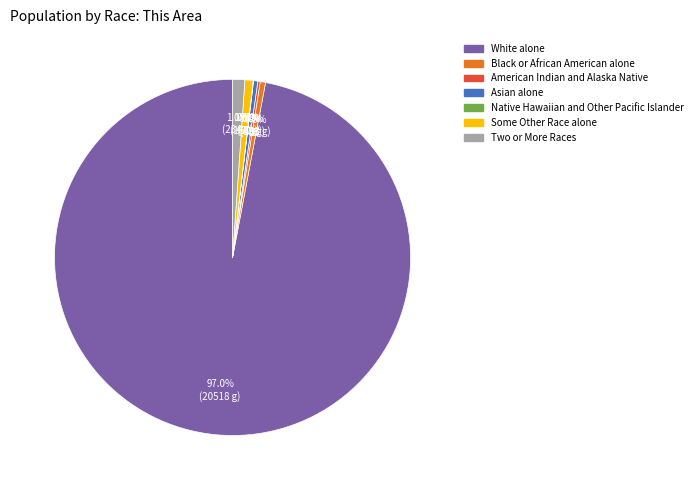

To the nearest percent, what is the difference between the Two or More Races and Black or African American alone slice percentages?

1%